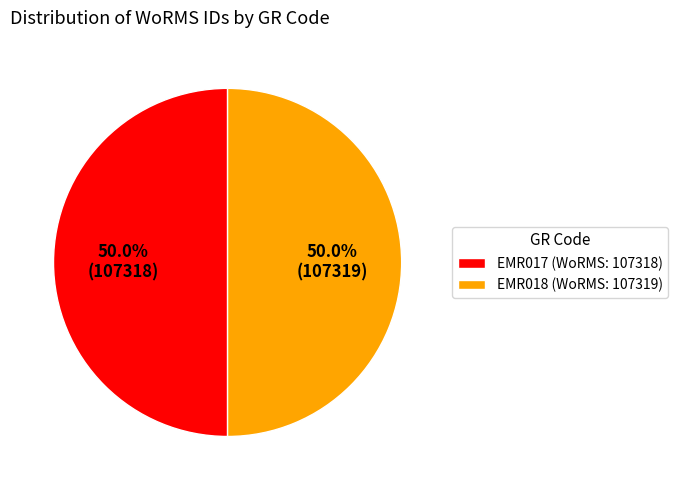

How many slices are in this pie chart?

2